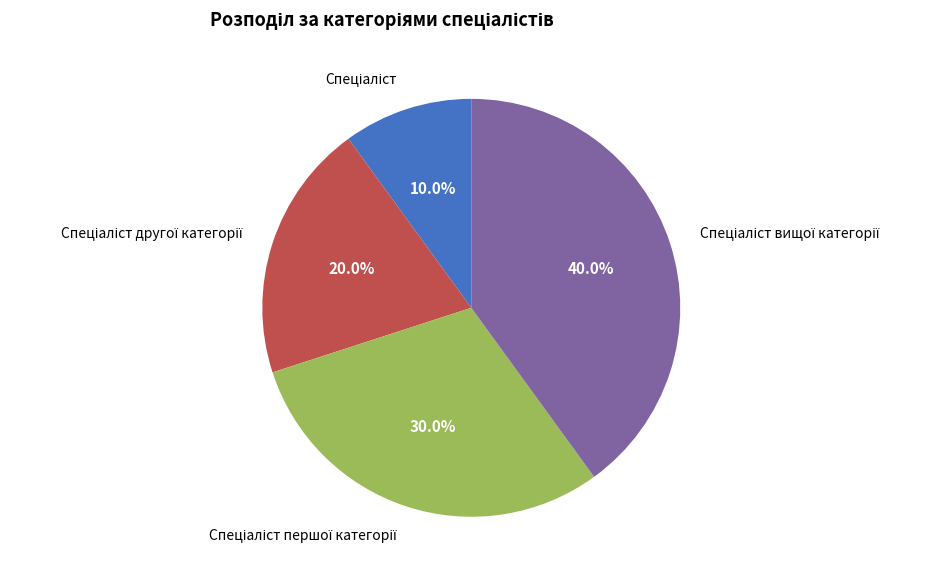

Is there any slice that represents more than half of the pie?

No